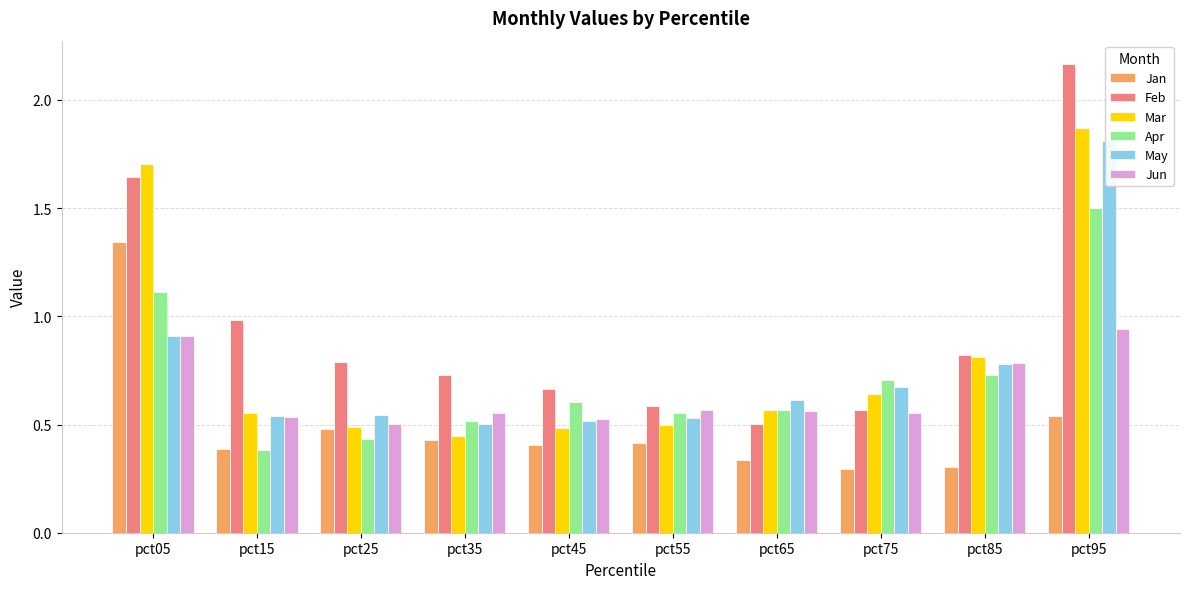

What are all the series names shown in the legend?

Jan, Feb, Mar, Apr, May, Jun